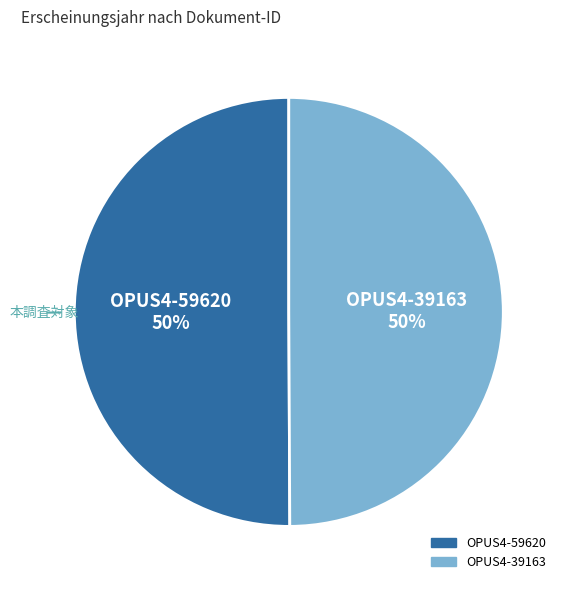

To the nearest percent, what percentage of the pie is OPUS4-39163?

50%